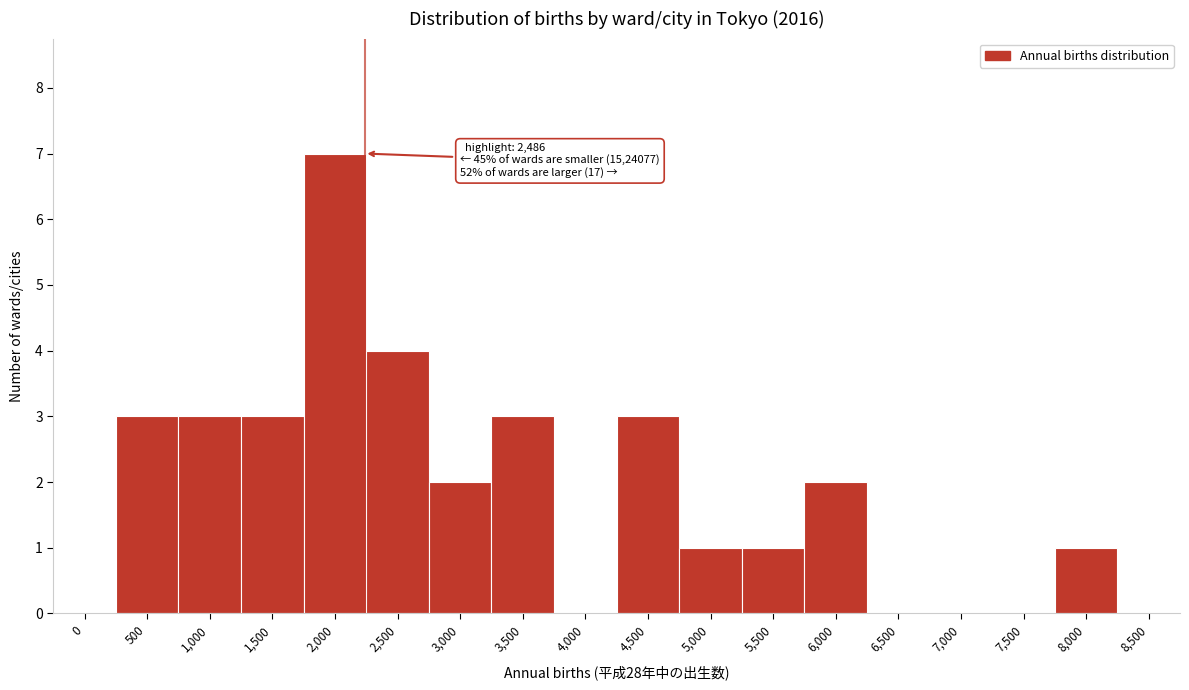

Reading right to left, list all the values displayed in this chart.

8,500=0	8,000=1	7,500=0	7,000=0	6,500=0	6,000=2	5,500=1	5,000=1	4,500=3	4,000=0	3,500=3	3,000=2	2,500=4	2,000=7	1,500=3	1,000=3	500=3	0=0